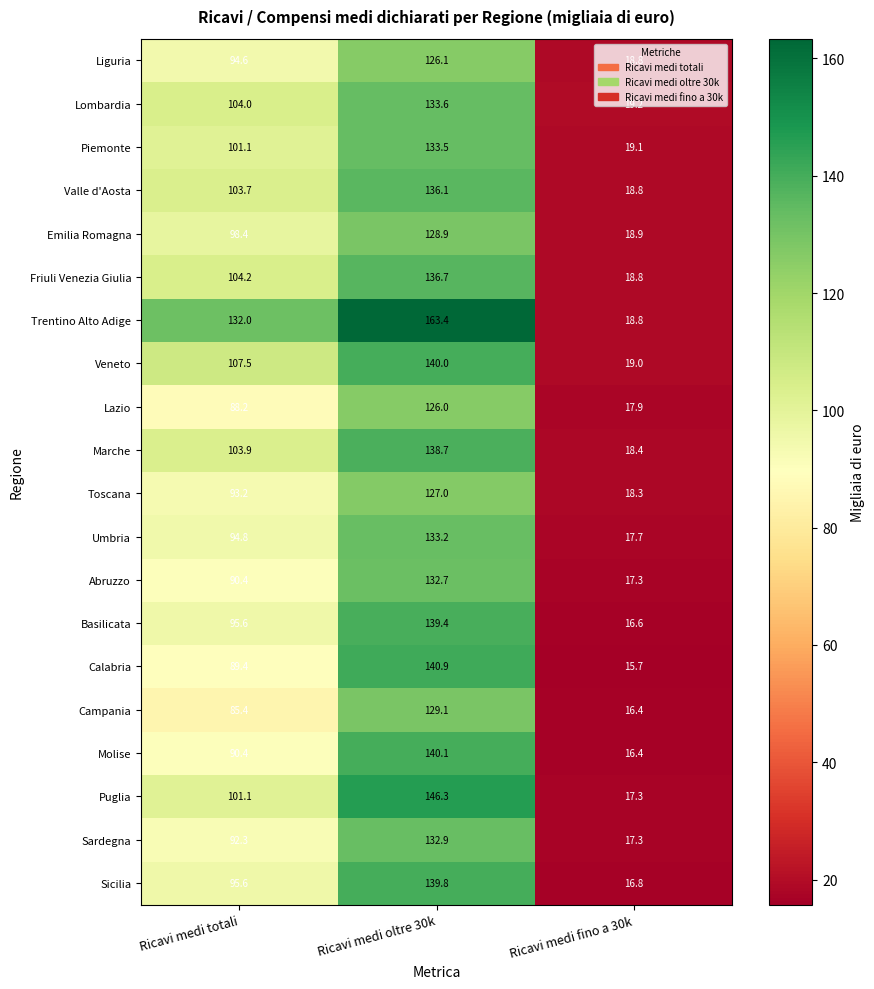

Is it true that Piemonte equals 192.1 at Ricavi medi oltre 30k?

False